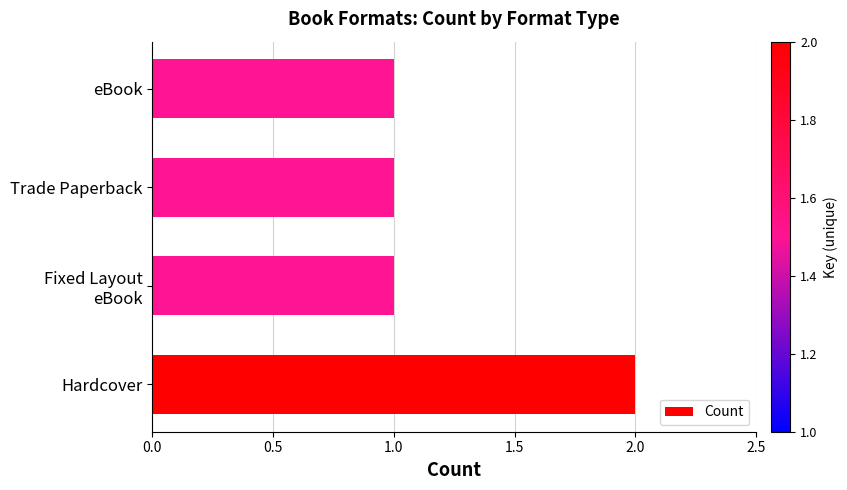

What position from the left is eBook?

4